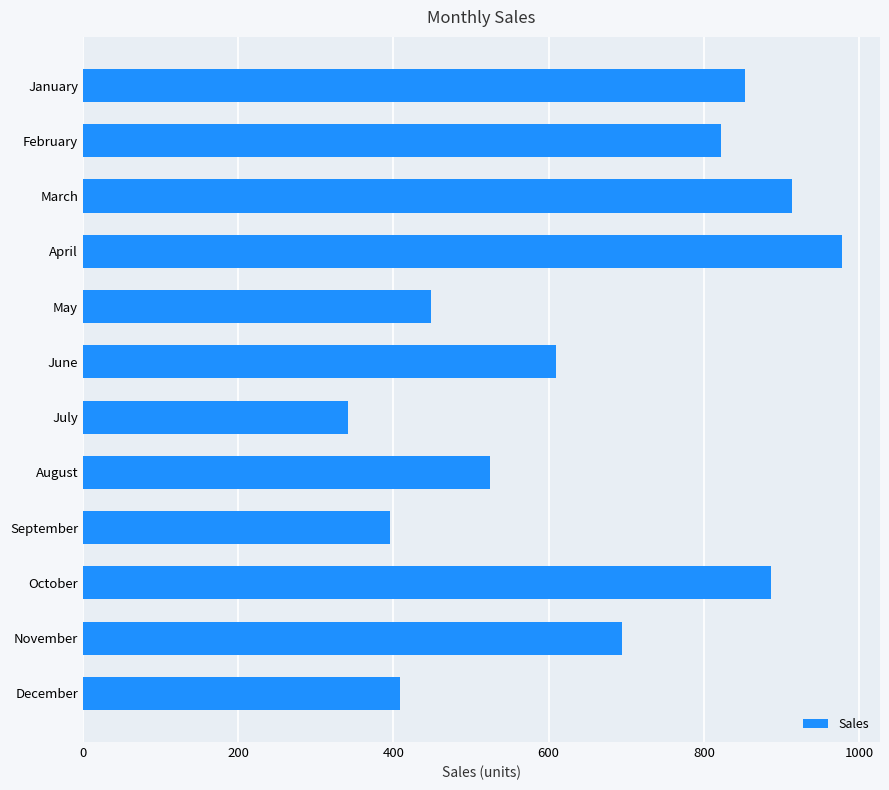

Which label corresponds to the largest value in the chart?

April